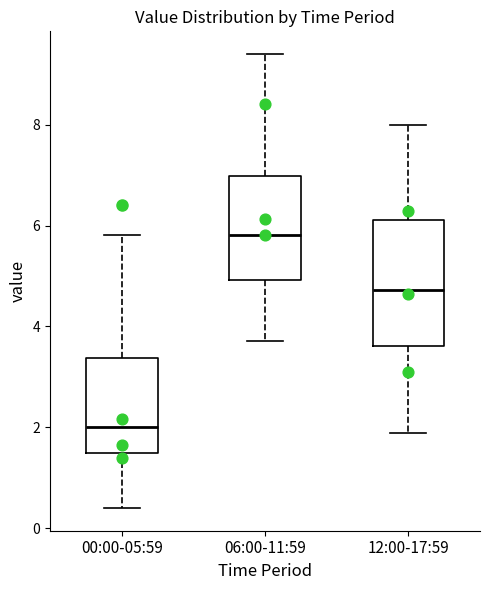

Comparing the boxes themselves (not the whiskers), which one is the tallest?

12:00-17:59